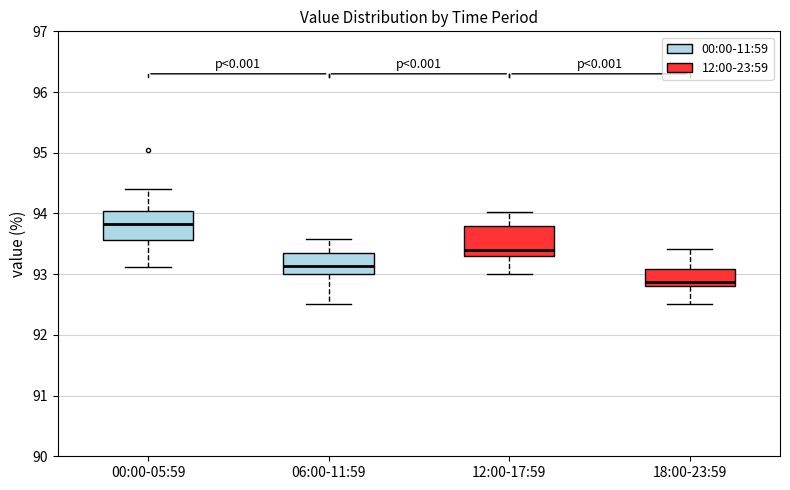

Reading left to right, transcribe this box plot: for each box, give where its median line is, the range the box spans, and where its two whiskers end, as read against the y-axis. The values are not printed on the chart, so give them approximately, as read against the axis.

00:00-05:59: median 93.8, box 93.6 to 94.0, whiskers 93.1 to 94.4
06:00-11:59: median 93.1, box 93.0 to 93.4, whiskers 92.5 to 93.6
12:00-17:59: median 93.4, box 93.3 to 93.8, whiskers 93.0 to 94.0
18:00-23:59: median 92.9, box 92.8 to 93.1, whiskers 92.5 to 93.4